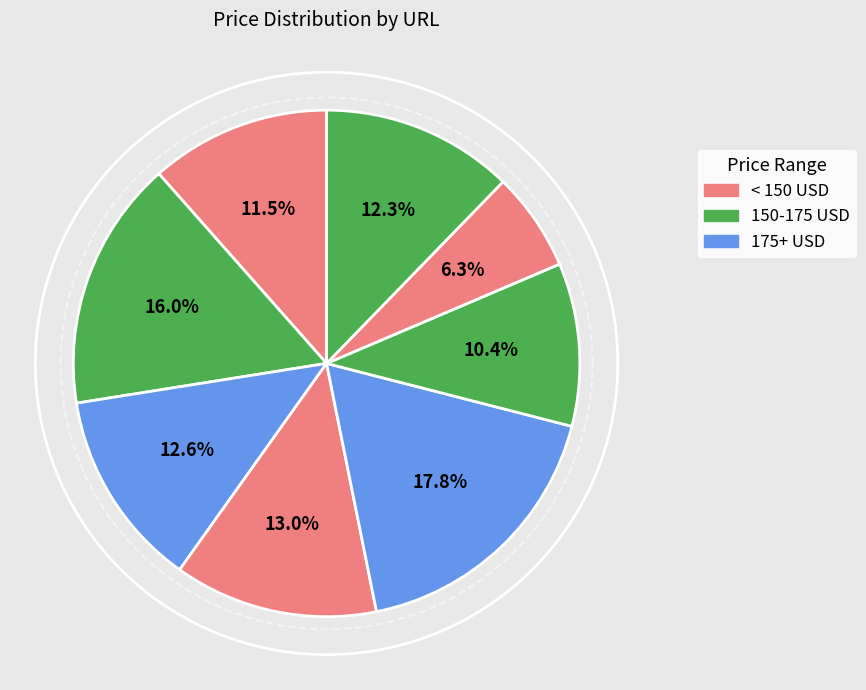

Count the number of slices in the pie.

8